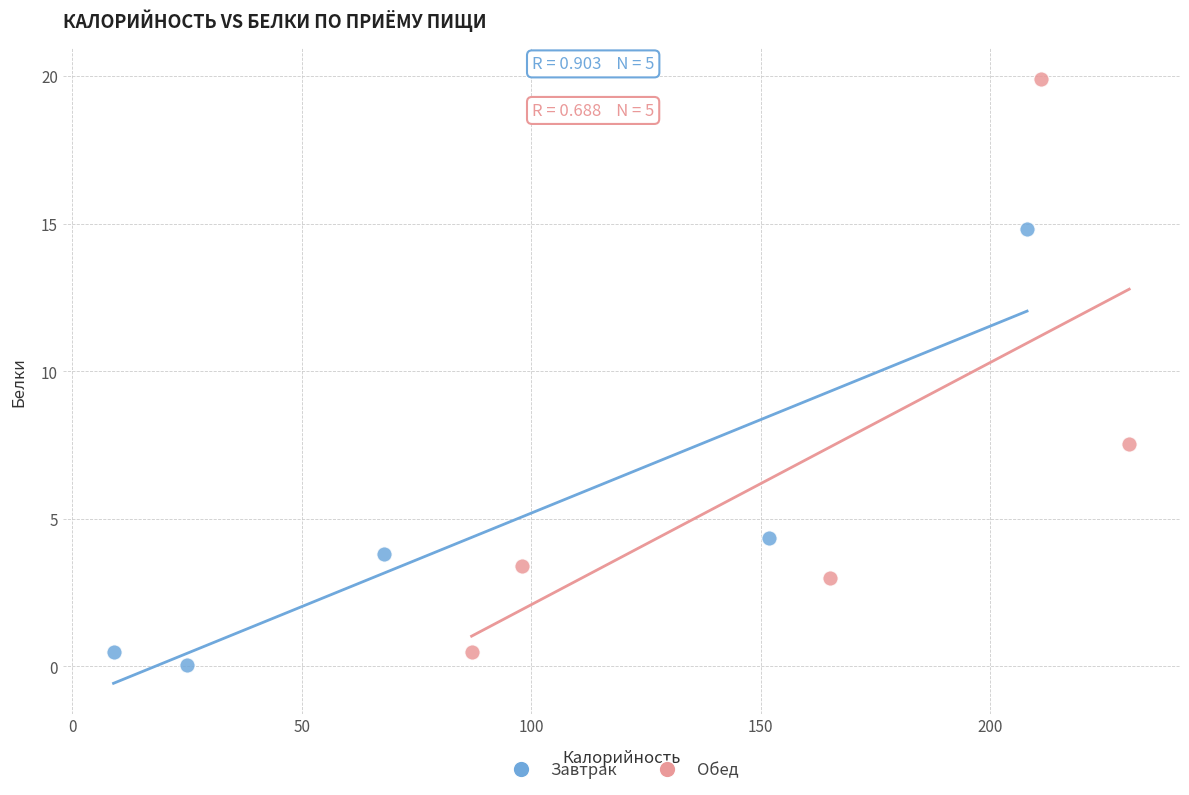

Which series has the largest Y range (max minus min)?

Обед